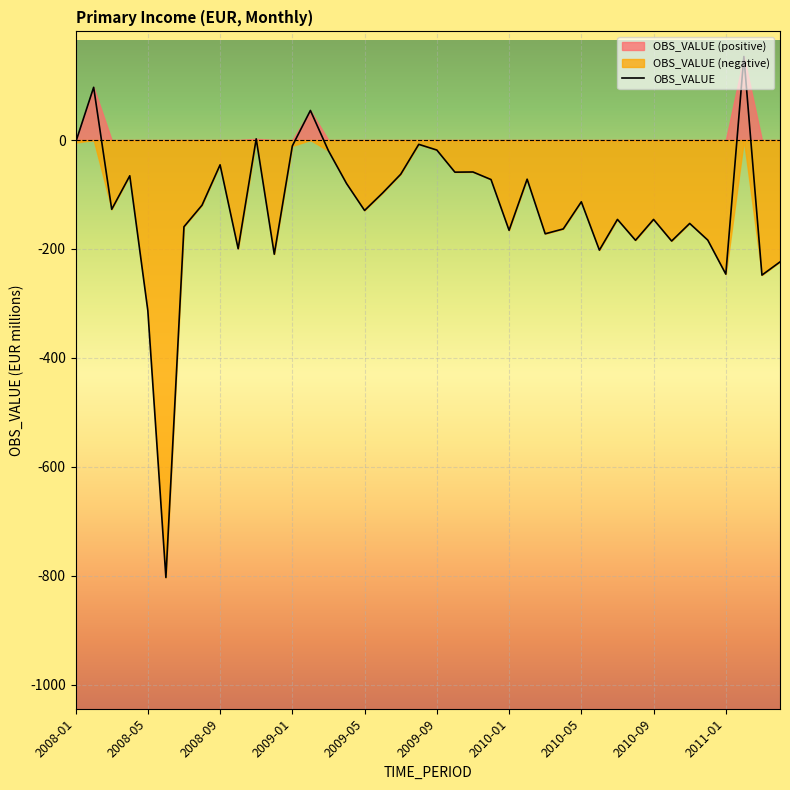

What is the smallest value displayed?

-803.4